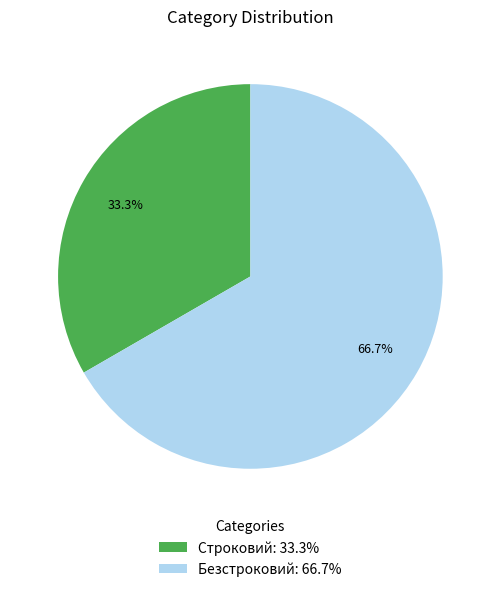

To the nearest percent, what percentage of the pie is Безстроковий?

67%